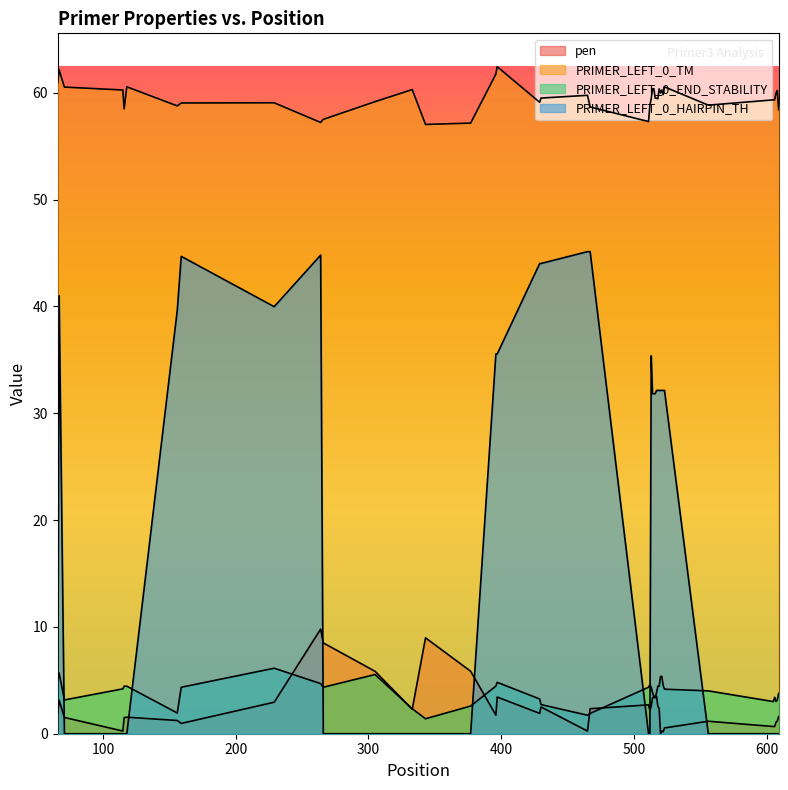

What is the value of the PRIMER_LEFT_0_HAIRPIN_TH point at the 20th from the left?

45.1